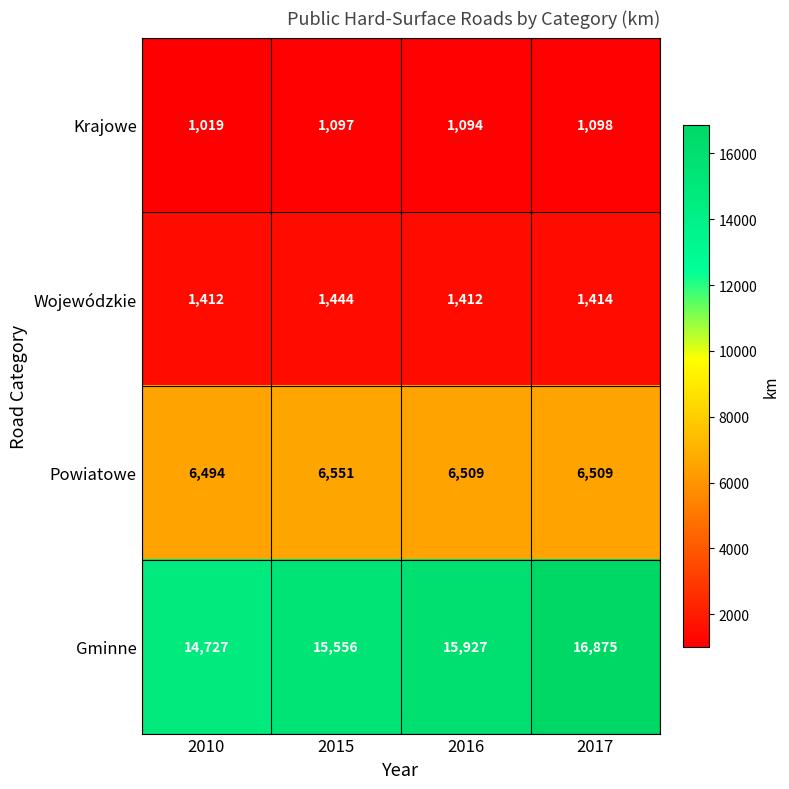

What is the maximum value shown in the chart?

16875